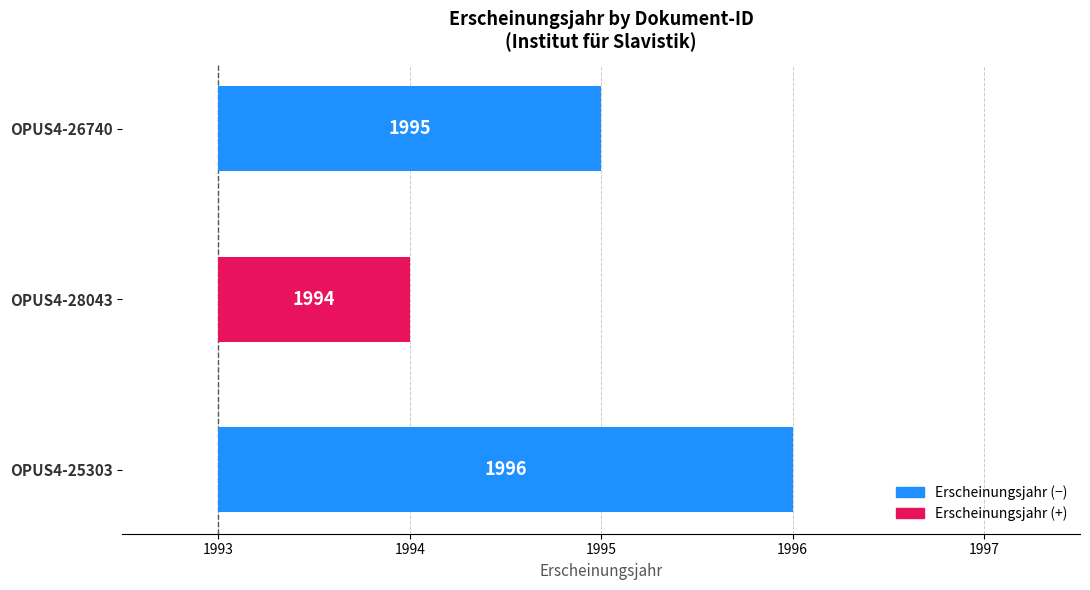

What is the sum of the values at OPUS4-28043 and OPUS4-25303?

3990